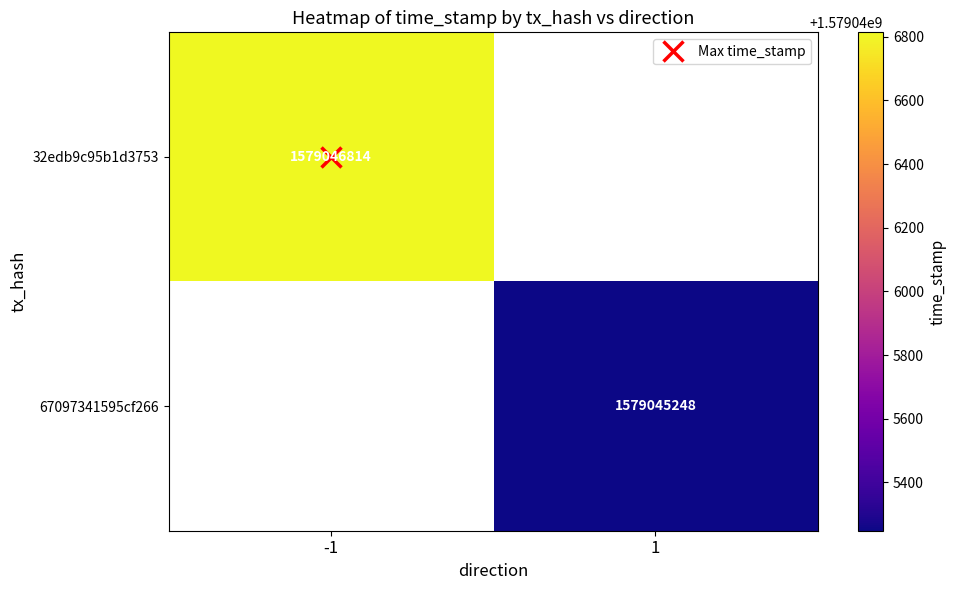

The value of 32edb9c95b1d3753a4739cac6138cdf1eec02be at time_stamp is 421966796. True or false?

False